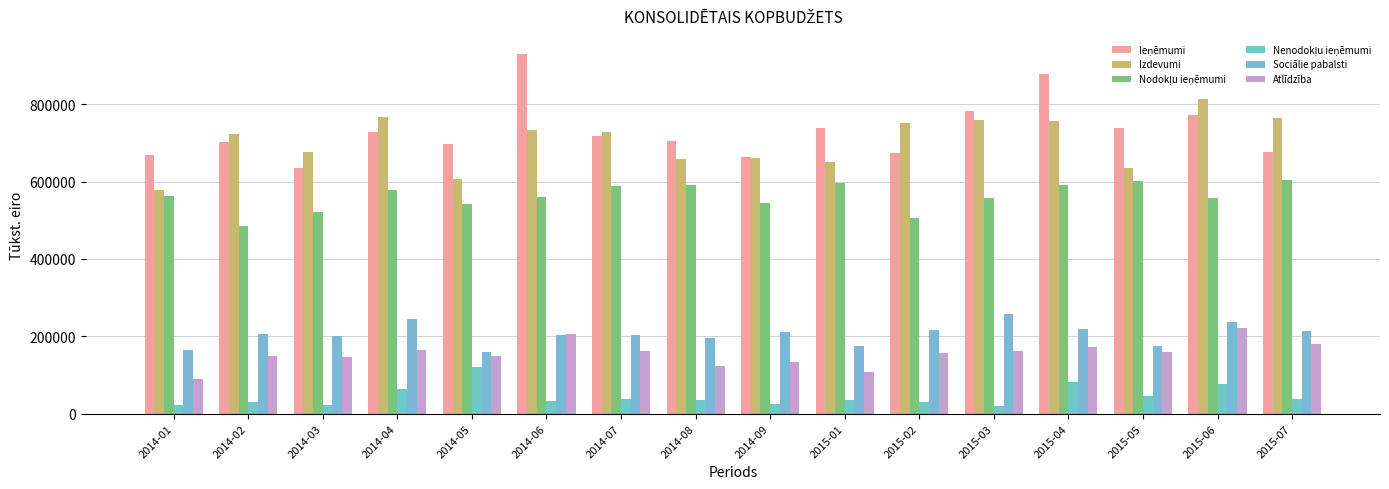

Reading left to right, transcribe all the data shown in this chart.

Ieņēmumi: 2014-01=669150.4	2014-02=702336.5	2014-03=634464.9	2014-04=729478.3	2014-05=697768.9	2014-06=930301.2	2014-07=717431.2	2014-08=705630.8	2014-09=664101.6	2015-01=739901.5	2015-02=673295.0	2015-03=783832.5	2015-04=877359.6	2015-05=738221.5	2015-06=773494.5	2015-07=677593.4
Izdevumi: 2014-01=577836.9	2014-02=723812.1	2014-03=677339.4	2014-04=767137.3	2014-05=607068.4	2014-06=734438.4	2014-07=728270.0	2014-08=658280.0	2014-09=661873.1	2015-01=650818.9	2015-02=752138.8	2015-03=759570.0	2015-04=756883.6	2015-05=635653.3	2015-06=813579.6	2015-07=763487.3
Nodokļu ieņēmumi: 2014-01=563342.3	2014-02=484018.5	2014-03=522460.0	2014-04=577311.7	2014-05=543408.4	2014-06=561049.4	2014-07=588722.0	2014-08=592501.0	2014-09=544269.8	2015-01=596497.7	2015-02=506940.7	2015-03=558522.4	2015-04=590483.4	2015-05=601644.8	2015-06=558187.3	2015-07=603846.9
Nenodokļu ieņēmumi: 2014-01=22968.2	2014-02=30211.9	2014-03=21699.1	2014-04=63617.5	2014-05=120543.3	2014-06=33419.6	2014-07=38026.0	2014-08=34398.2	2014-09=24557.9	2015-01=34396.3	2015-02=30416.8	2015-03=20994.8	2015-04=82355.1	2015-05=45517.6	2015-06=77571.4	2015-07=37460.7
Sociālie pabalsti: 2014-01=164911.2	2014-02=204990.2	2014-03=201945.1	2014-04=245695.4	2014-05=160455.2	2014-06=204259.0	2014-07=203022.4	2014-08=194401.5	2014-09=209945.5	2015-01=175910.5	2015-02=216497.6	2015-03=256477.6	2015-04=218027.7	2015-05=174909.2	2015-06=235858.5	2015-07=212965.5
Atlīdzība: 2014-01=90354.8	2014-02=148367.8	2014-03=146079.4	2014-04=165018.9	2014-05=148066.2	2014-06=204690.1	2014-07=162934.9	2014-08=124481.8	2014-09=132686.7	2015-01=108747.9	2015-02=157896.9	2015-03=161018.9	2015-04=171799.3	2015-05=158228.0	2015-06=220780.6	2015-07=180091.7